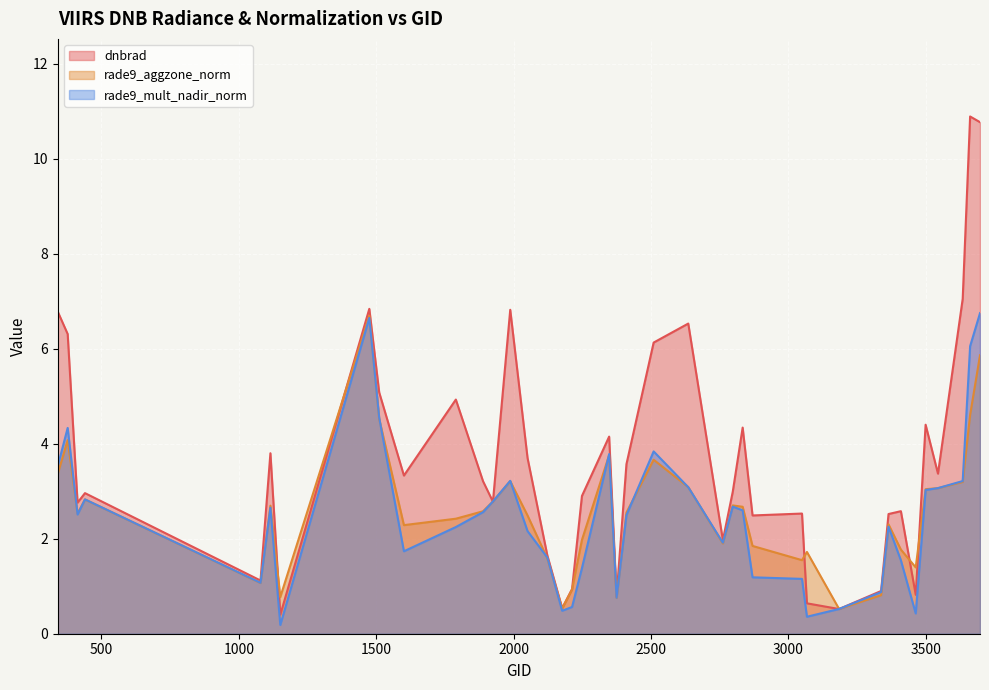

Which has a higher value, 2798 or 1151?

2798